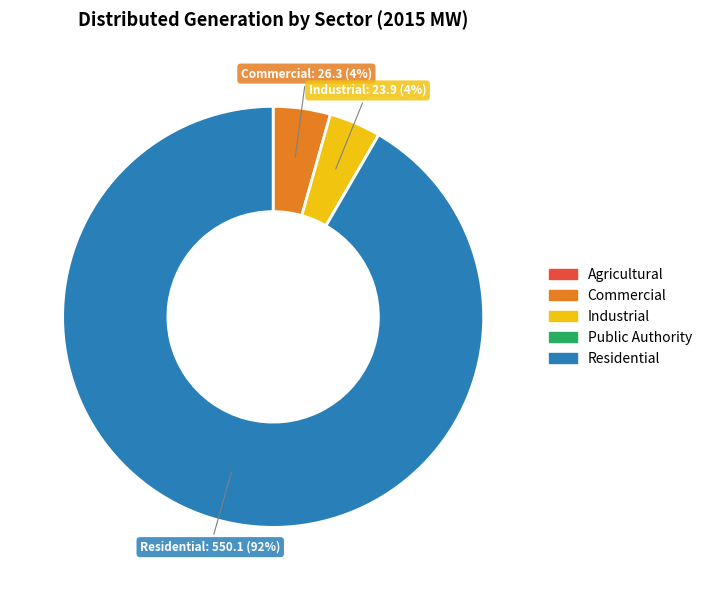

What is the largest slice in the pie chart?

Residential